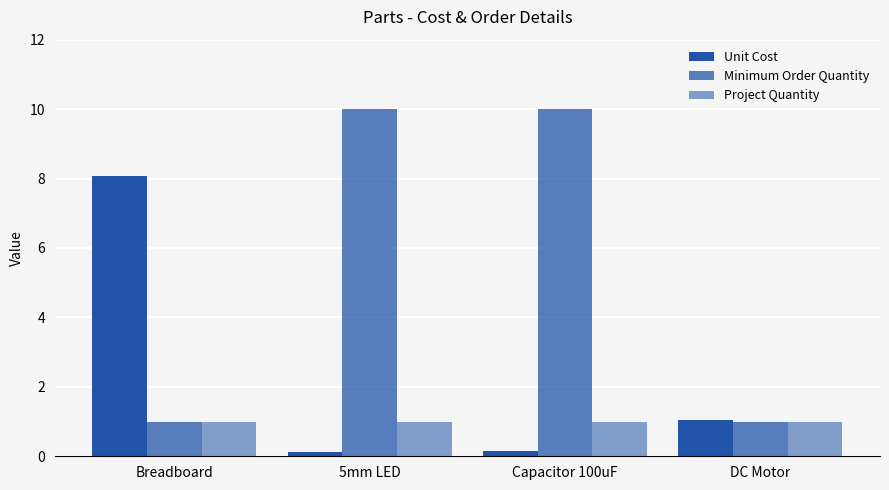

Is the value of Minimum Order Quantity at Breadboard greater than the value of Unit Cost at Breadboard?

No